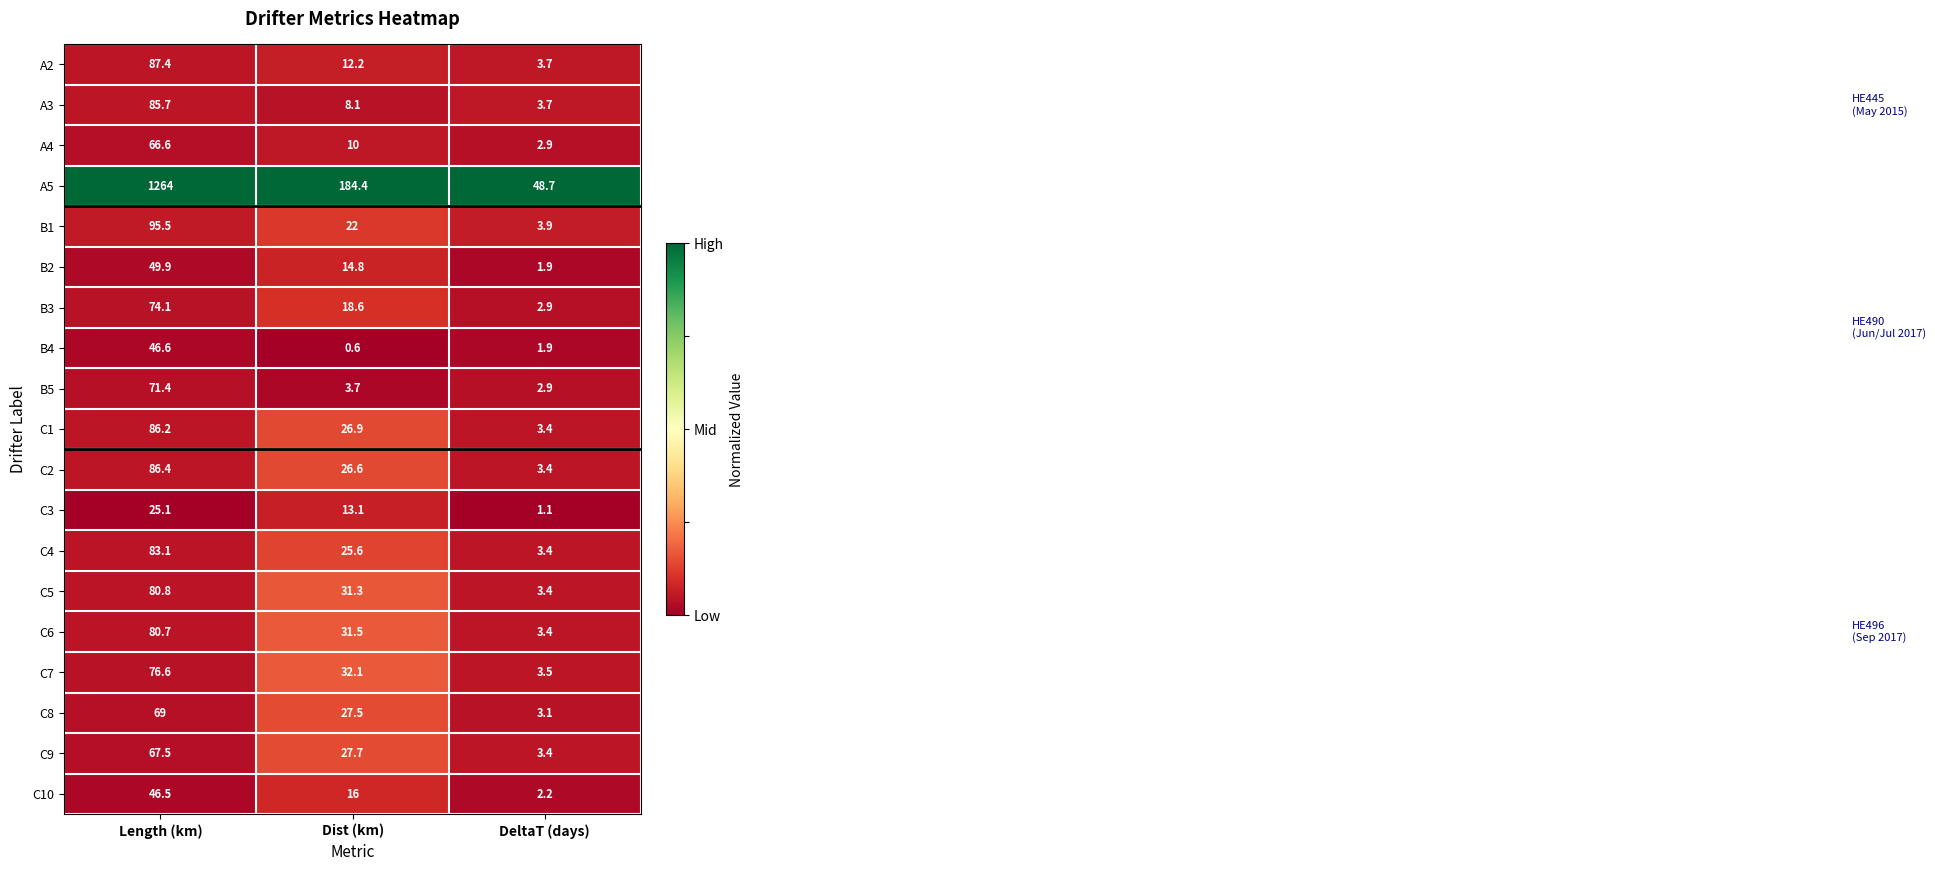

Where does the A3 series first go above 8?

Length (km)